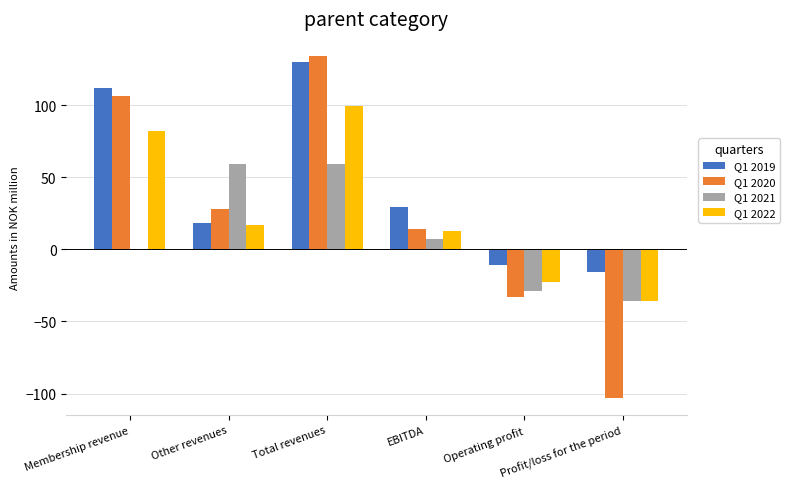

Which series has the largest total across all categories?

Q1 2019